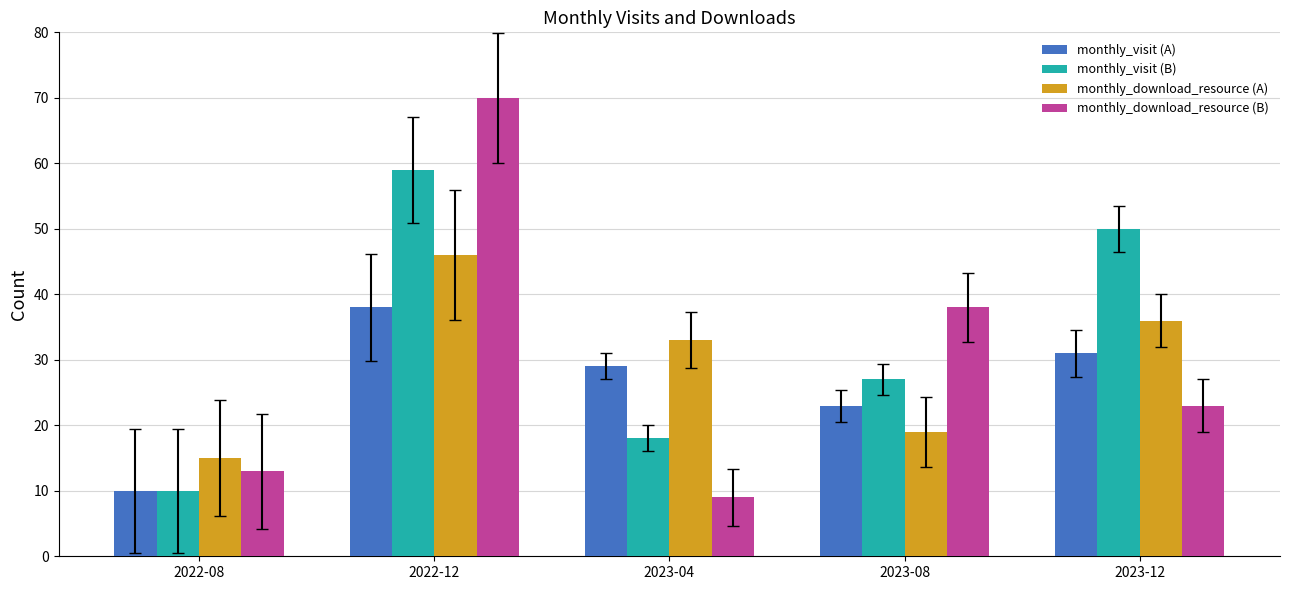

Which series has the largest range (max minus min)?

monthly_download_resource (B)